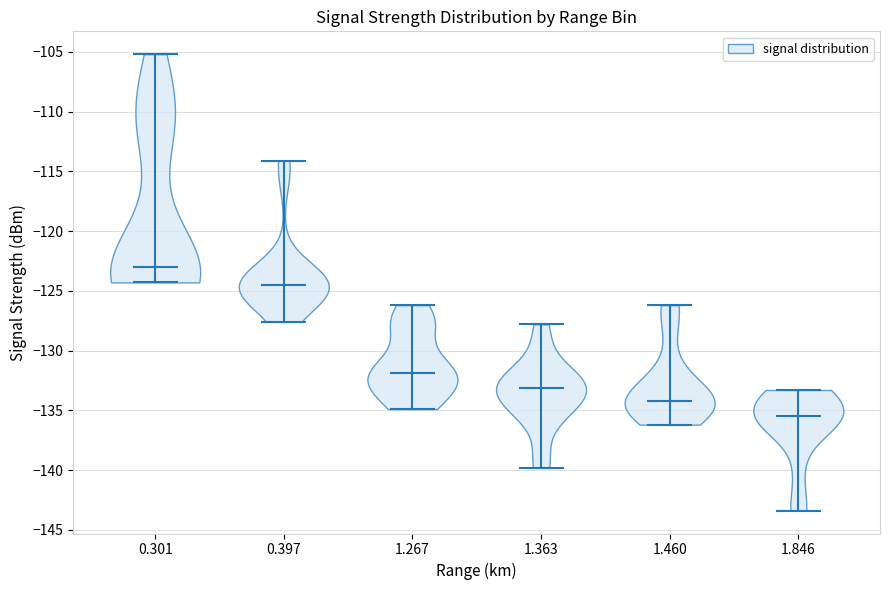

What is the lowest point the violin at x = 1.846 reaches on the y-axis? The values are not printed on the chart, so give them approximately, as read against the axis.

-143.5